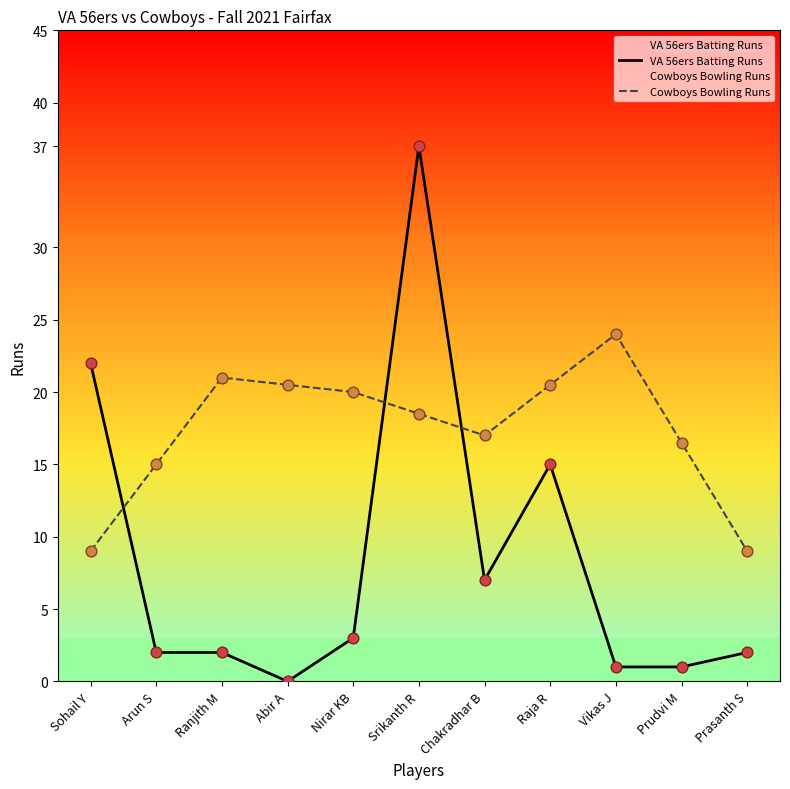

Which series has the widest spread of Y values?

VA 56ers Batting Runs